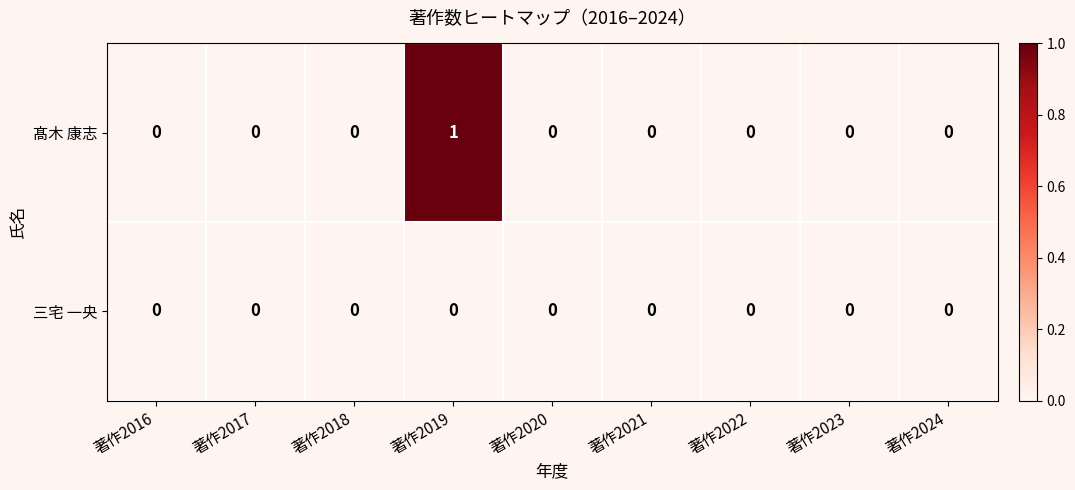

Which series has the widest spread of values?

髙木 康志